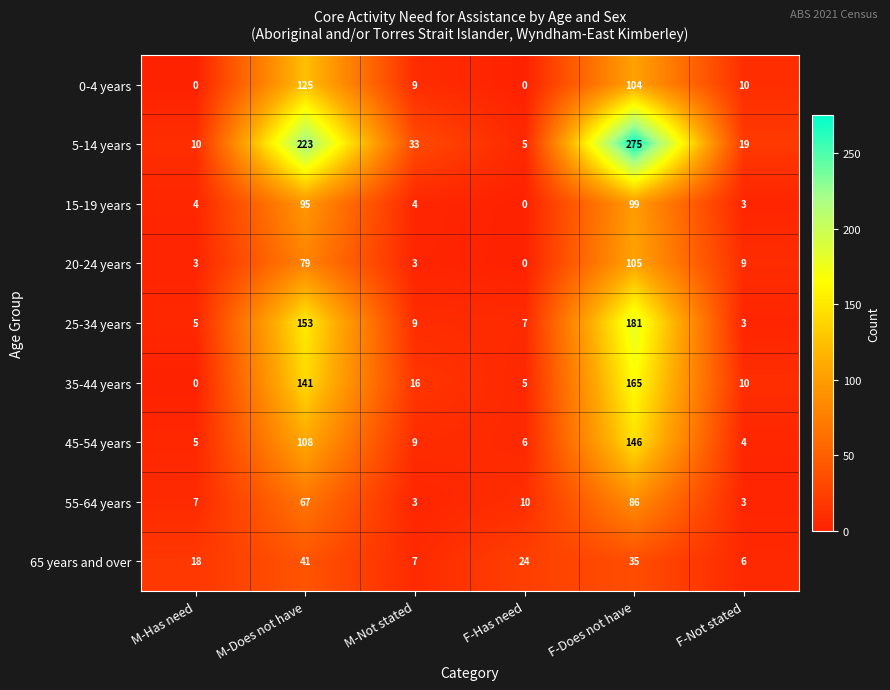

What is the average value of the 15-19 years series?

34